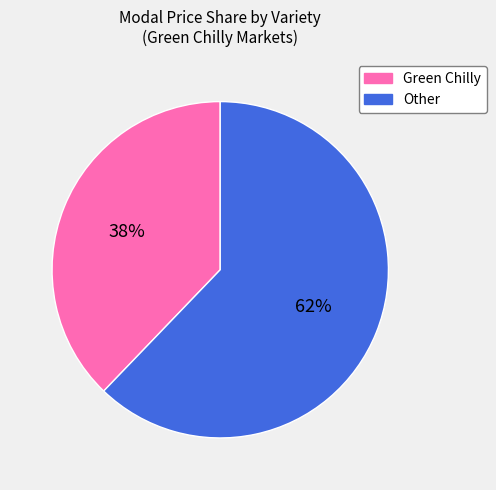

Is there any slice that represents more than half of the pie?

Yes